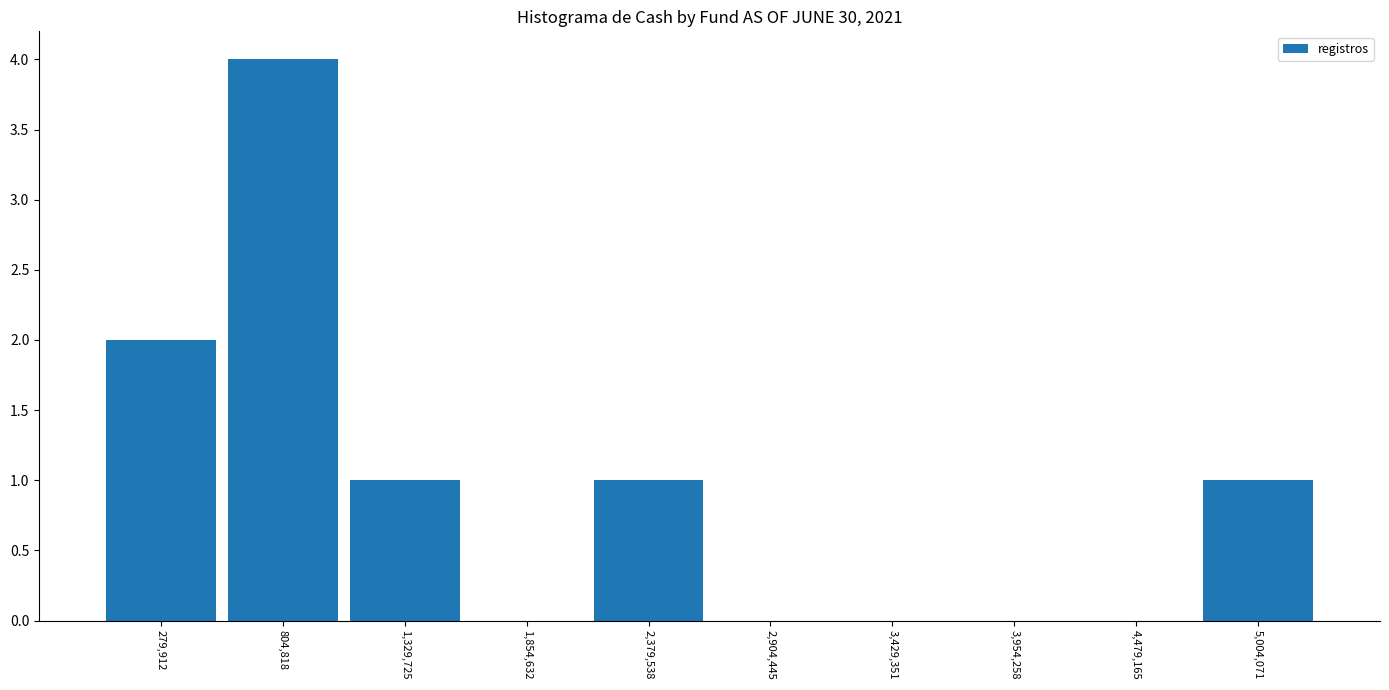

Reading left to right, list every bar in this chart as the range it spans on the x-axis followed by its height. Neither the bar edges nor the heights are printed on the chart, so give them approximately, as read against the axes.

0 to 500000: 2
500000 to 1100000: 4
1100000 to 1600000: 1
1600000 to 2100000: 0
2100000 to 2600000: 1
2600000 to 3200000: 0
3200000 to 3700000: 0
3700000 to 4200000: 0
4200000 to 4700000: 0
4700000 to 5300000: 1